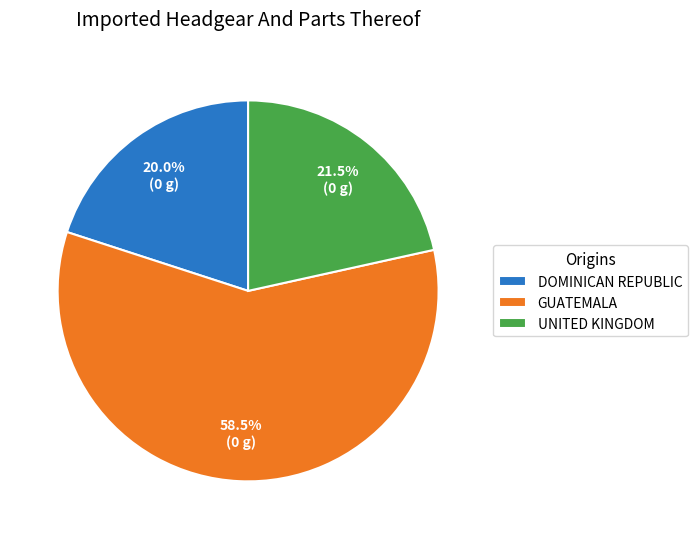

How many segments does this pie chart have?

3